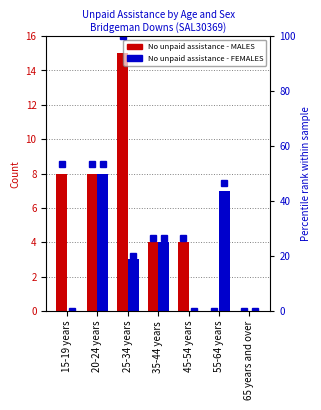

The value of No unpaid assistance - MALES at 65 years and over is 0. True or false?

True